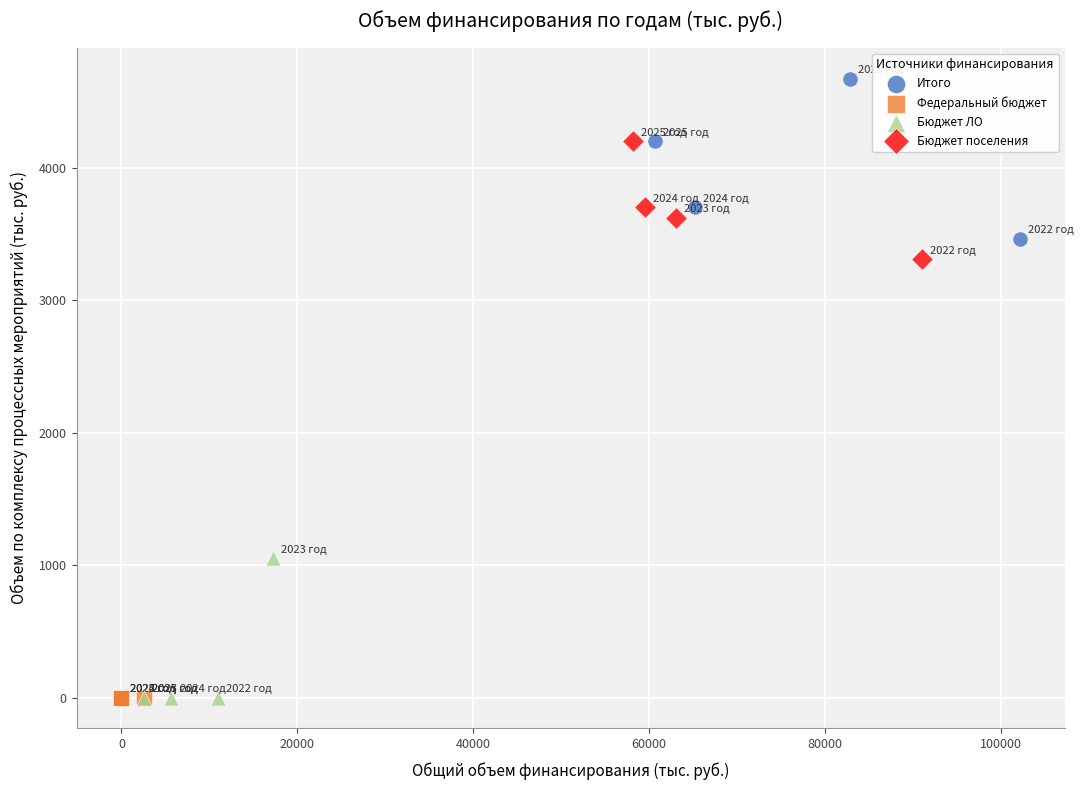

Which series reaches the maximum Y coordinate?

Итого